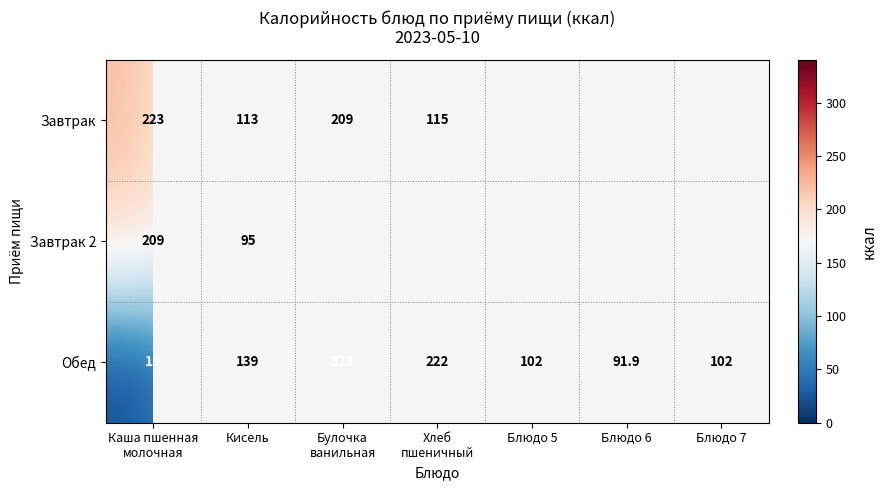

The Обед series shows 91.9 at Блюдо 6. True or false?

True